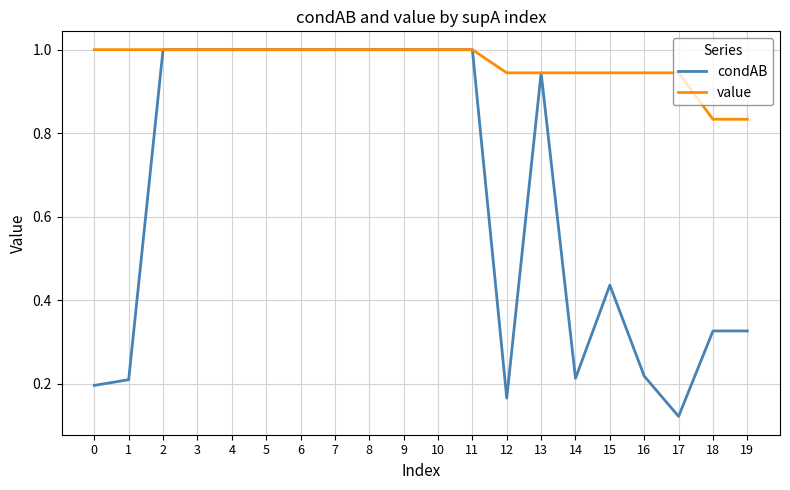

Which series changed the most between 17 and 18?

condAB